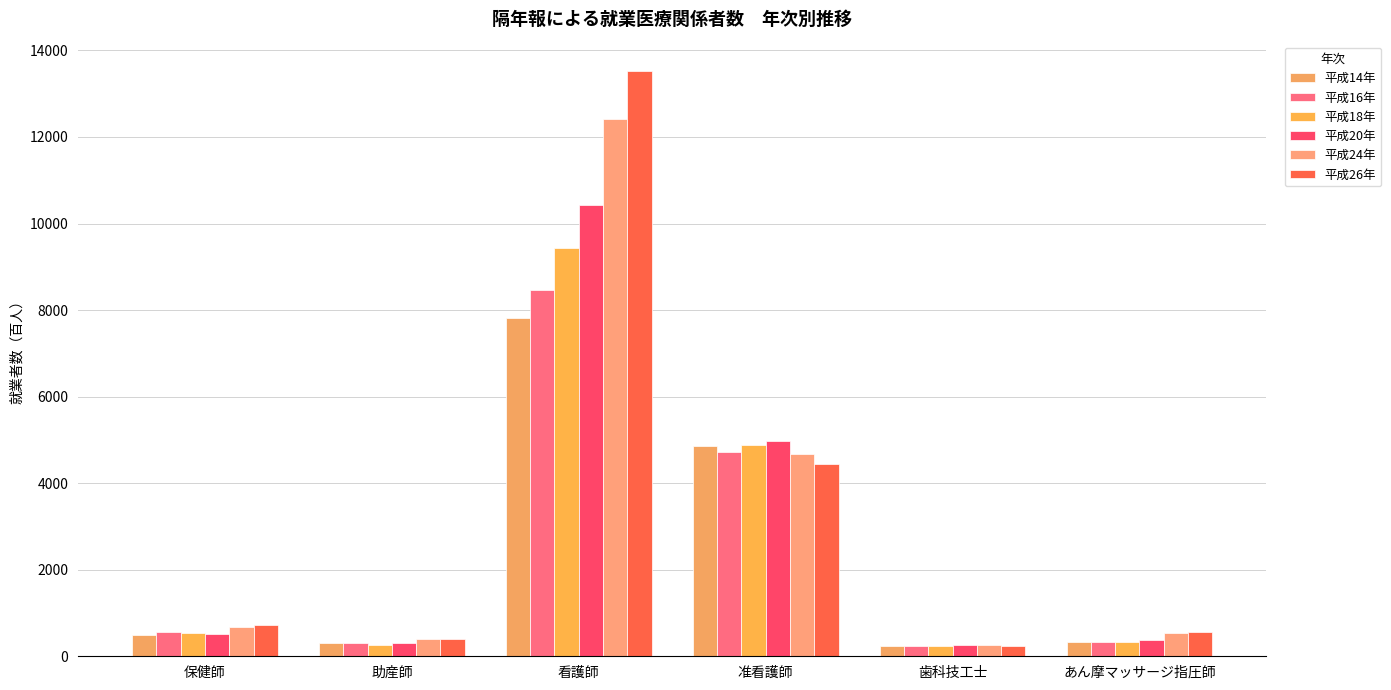

How many series are shown in this chart?

6